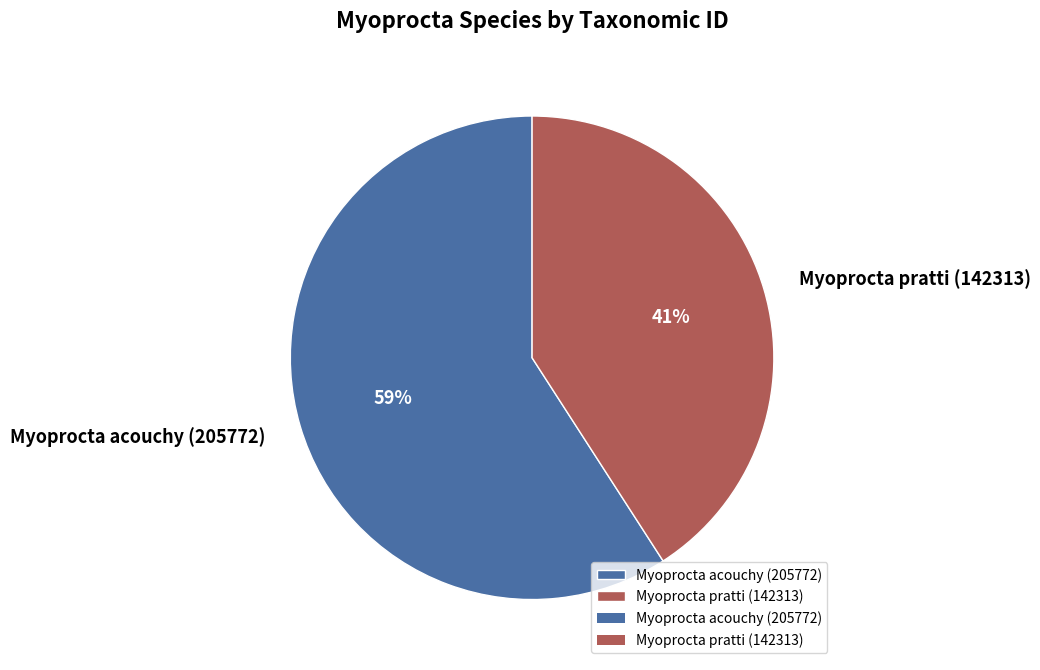

What is the majority slice?

Myoprocta acouchy (205772)